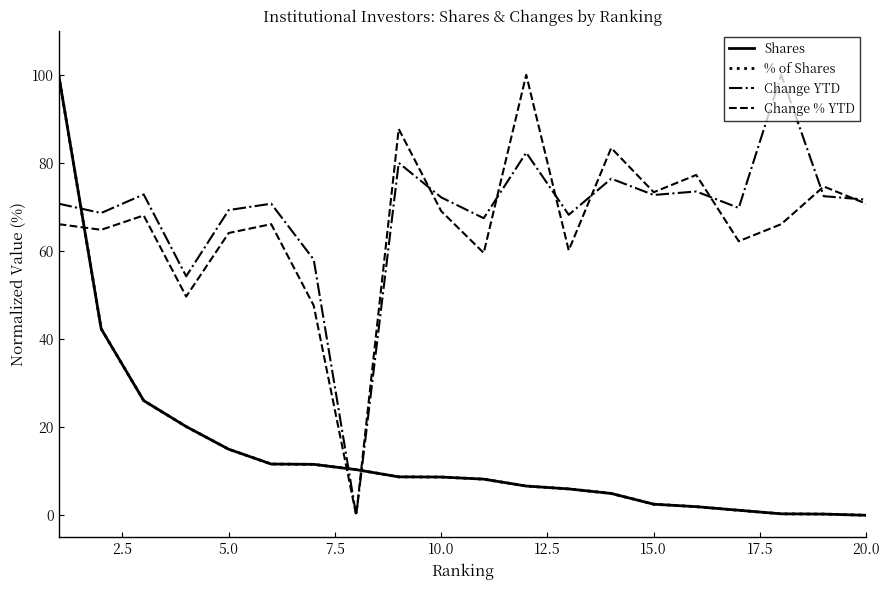

Which series ends up on top after the final intersection of Change YTD and Shares?

Change YTD